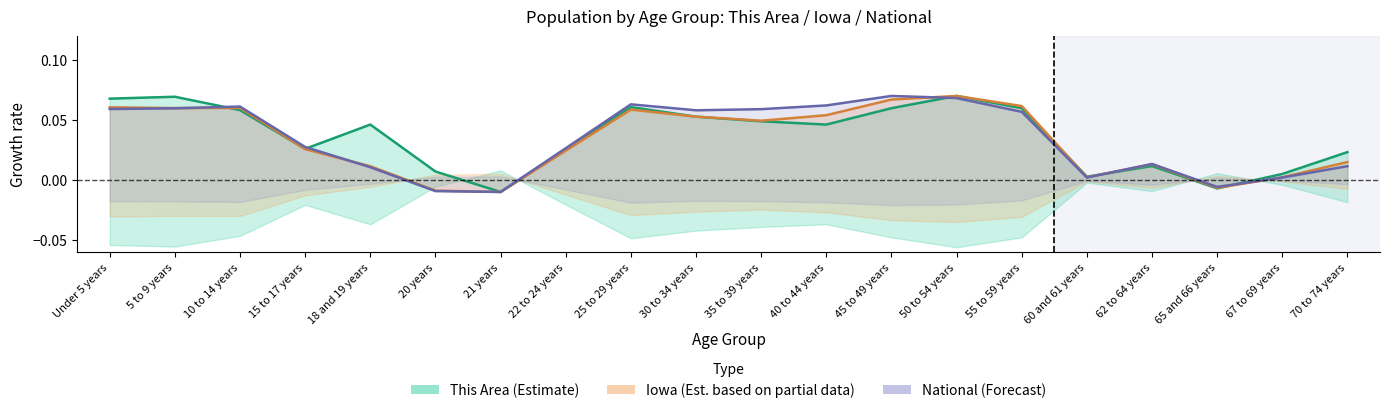

Reading left to right, transcribe all the data shown in this chart.

This Area: Under 5 years=0.1	5 to 9 years=0.1	10 to 14 years=0.1	15 to 17 years=0.0	18 and 19 years=0.0	20 years=0.0	21 years=-0.0	22 to 24 years=0.0	25 to 29 years=0.1	30 to 34 years=0.1	35 to 39 years=0.0	40 to 44 years=0.0	45 to 49 years=0.1	50 to 54 years=0.1	55 to 59 years=0.1	60 and 61 years=0.0	62 to 64 years=0.0	65 and 66 years=-0.0	67 to 69 years=0.0	70 to 74 years=0.0
Iowa: Under 5 years=0.1	5 to 9 years=0.1	10 to 14 years=0.1	15 to 17 years=0.0	18 and 19 years=0.0	20 years=-0.0	21 years=-0.0	22 to 24 years=0.0	25 to 29 years=0.1	30 to 34 years=0.1	35 to 39 years=0.0	40 to 44 years=0.1	45 to 49 years=0.1	50 to 54 years=0.1	55 to 59 years=0.1	60 and 61 years=0.0	62 to 64 years=0.0	65 and 66 years=-0.0	67 to 69 years=0.0	70 to 74 years=0.0
National: Under 5 years=0.1	5 to 9 years=0.1	10 to 14 years=0.1	15 to 17 years=0.0	18 and 19 years=0.0	20 years=-0.0	21 years=-0.0	22 to 24 years=0.0	25 to 29 years=0.1	30 to 34 years=0.1	35 to 39 years=0.1	40 to 44 years=0.1	45 to 49 years=0.1	50 to 54 years=0.1	55 to 59 years=0.1	60 and 61 years=0.0	62 to 64 years=0.0	65 and 66 years=-0.0	67 to 69 years=0.0	70 to 74 years=0.0